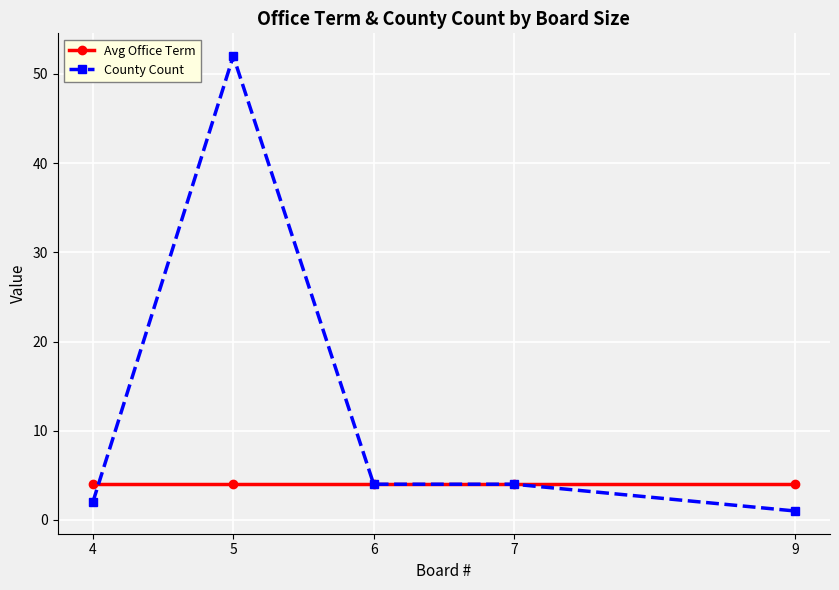

What is the total value across all series at 9?

5